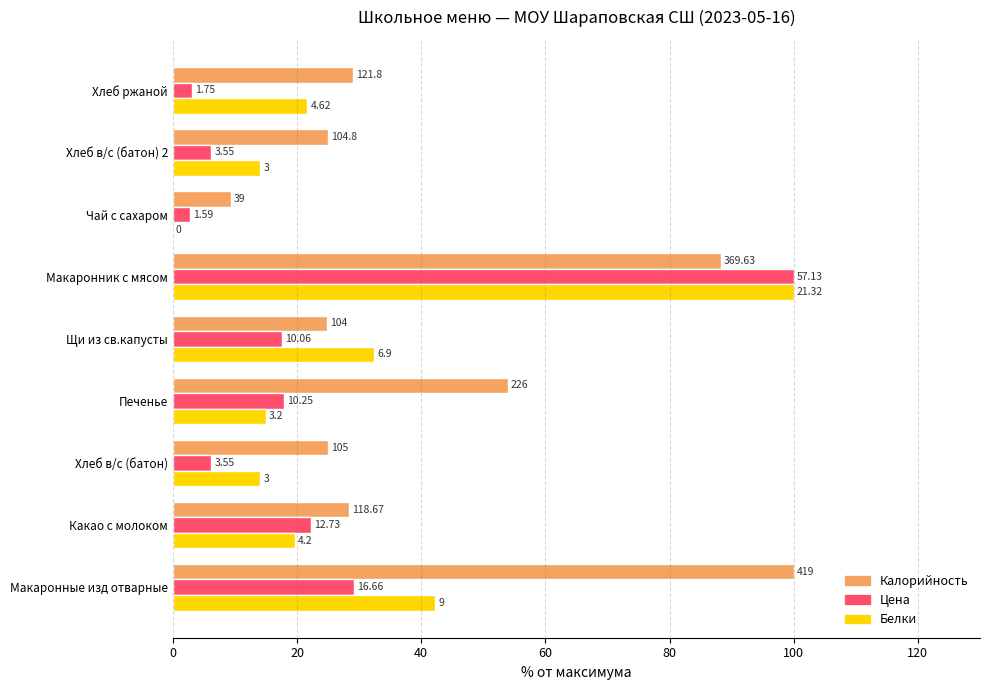

What are all the series names shown in the legend?

Калорийность, Цена, Белки